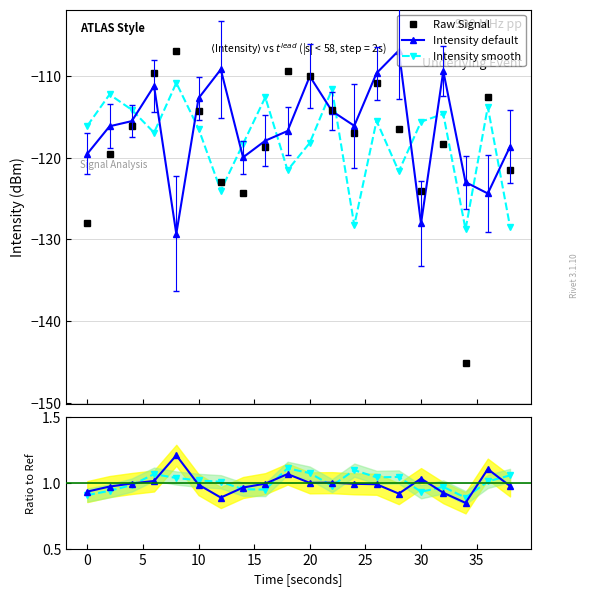

What is the highest value of the Raw Signal series?

-106.9